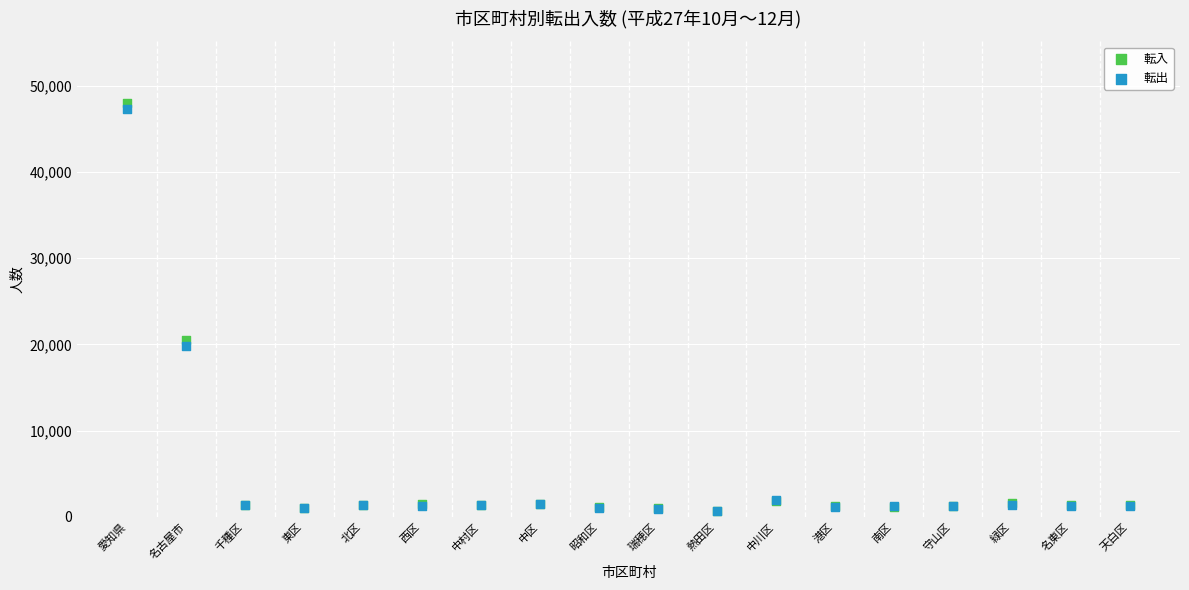

Which series has the largest Y range (max minus min)?

転入